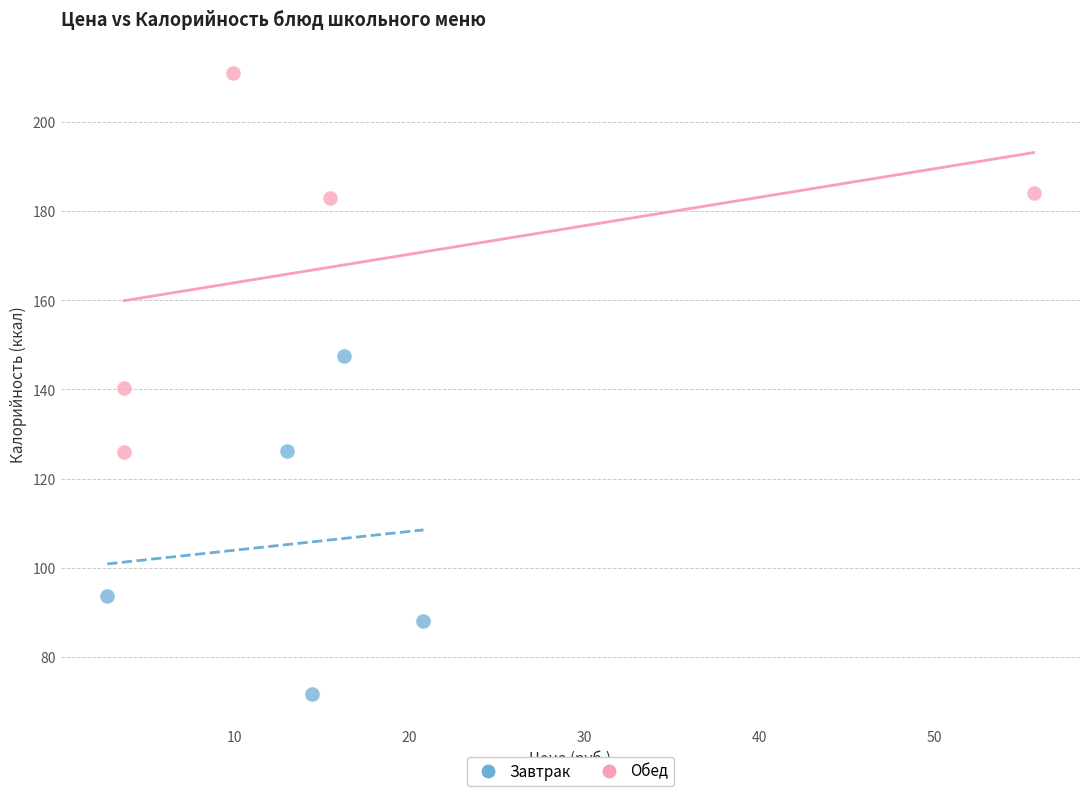

What are all the series names shown in the legend?

Завтрак, Обед